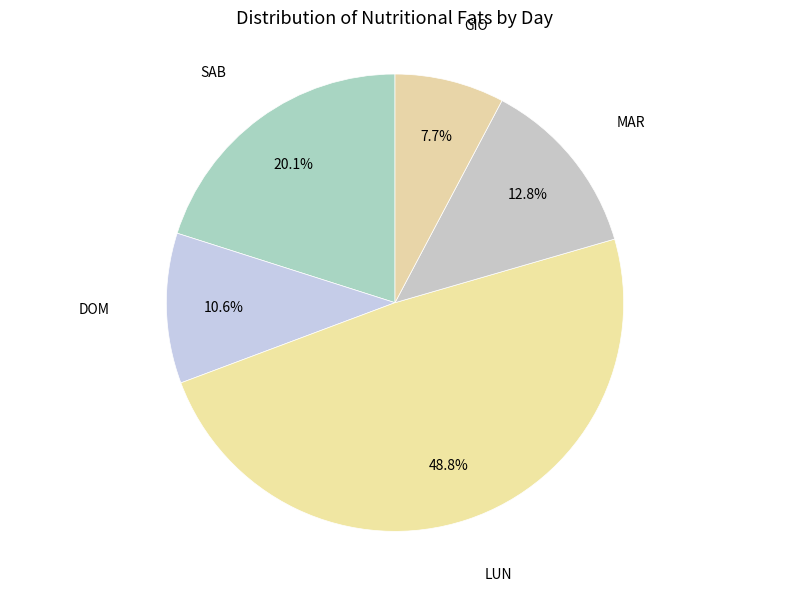

Does GIO account for over 50% of the chart?

No